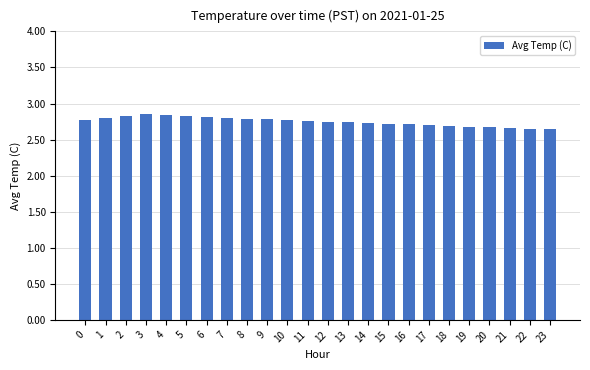

How many values are between 2 and 3?

24